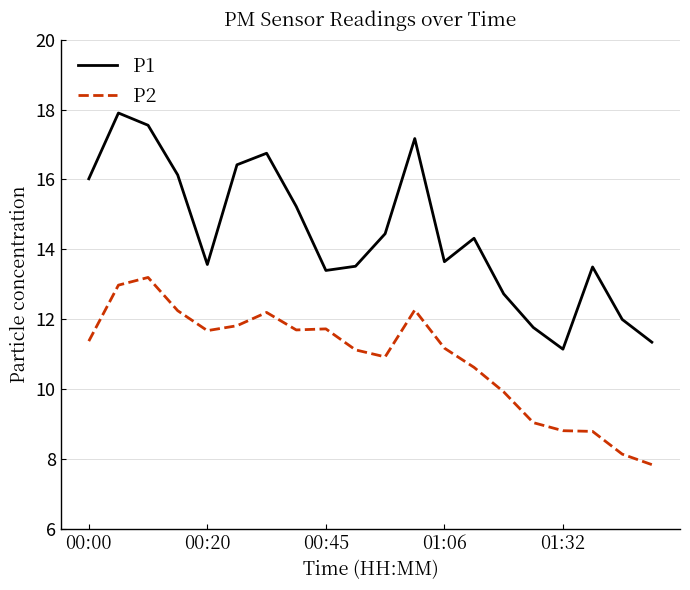

Which series has the largest total across all categories?

P1